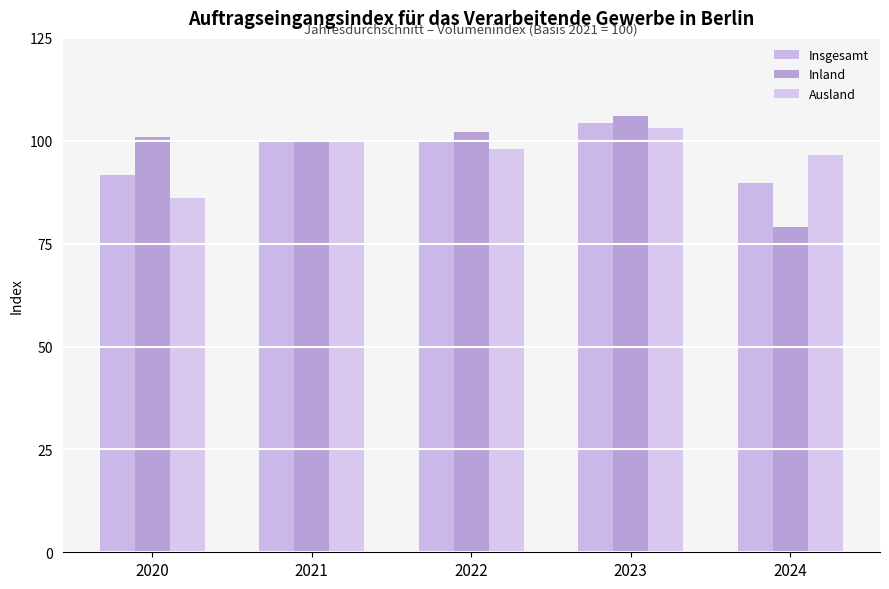

Reading left to right, transcribe all the data shown in this chart.

Insgesamt: 91.7	100.0	99.7	104.2	89.8
Inland: 100.9	100.0	102.2	106.1	79.0
Ausland: 86.0	100.0	98.1	103.0	96.6